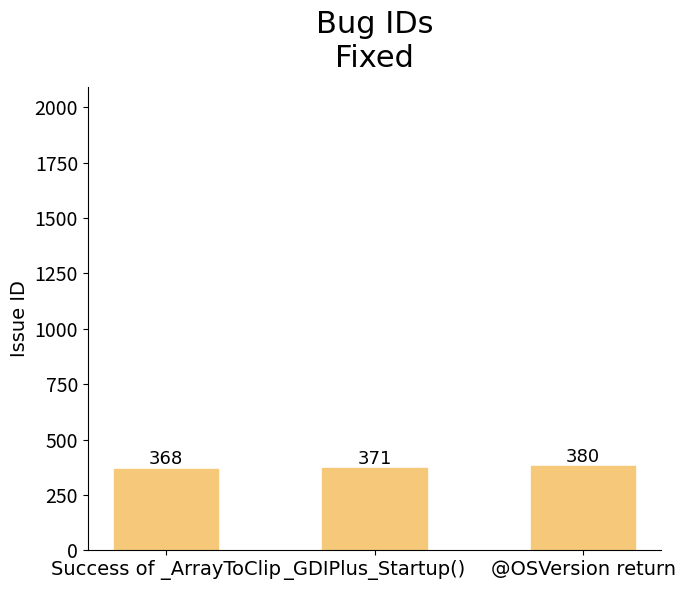

How many bars are there in total?

3